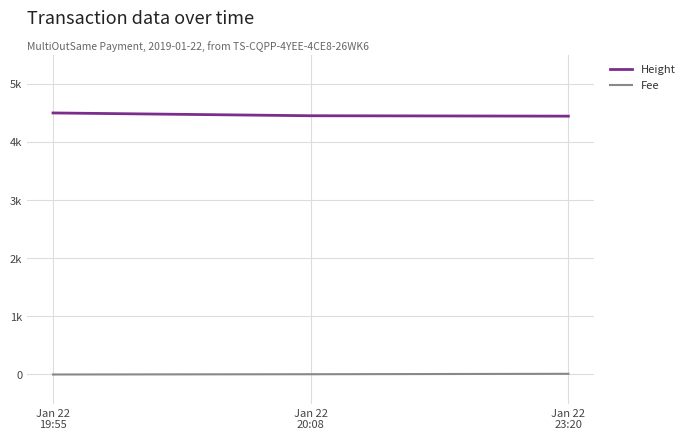

The Fee series shows 4.6 at Jan 22
20:08. True or false?

True